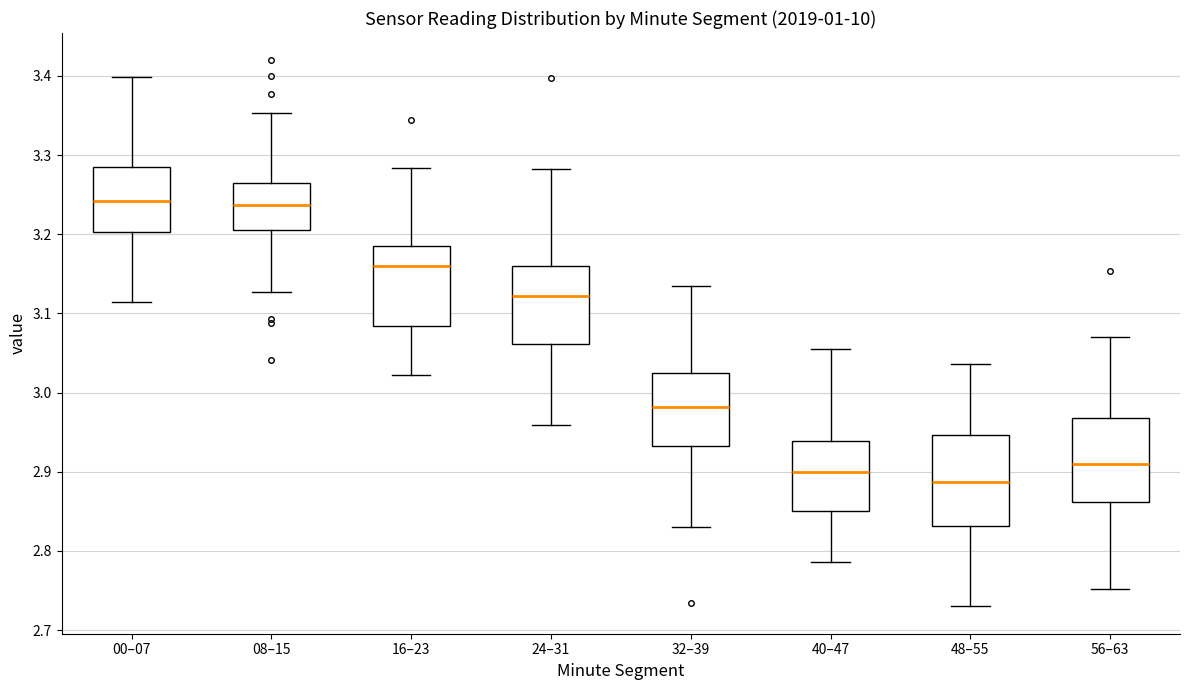

Reading left to right, read every box against the y-axis: the position of its median line, the range the box covers, and the ends of its whiskers. The values are not printed on the chart, so give them approximately, as read against the axis.

00–07: median 3.24, box 3.20 to 3.28, whiskers 3.11 to 3.40
08–15: median 3.24, box 3.21 to 3.26, whiskers 3.13 to 3.35
16–23: median 3.16, box 3.08 to 3.18, whiskers 3.02 to 3.28
24–31: median 3.12, box 3.06 to 3.16, whiskers 2.96 to 3.28
32–39: median 2.98, box 2.93 to 3.02, whiskers 2.83 to 3.14
40–47: median 2.90, box 2.85 to 2.94, whiskers 2.79 to 3.05
48–55: median 2.89, box 2.83 to 2.95, whiskers 2.73 to 3.04
56–63: median 2.91, box 2.86 to 2.97, whiskers 2.75 to 3.07